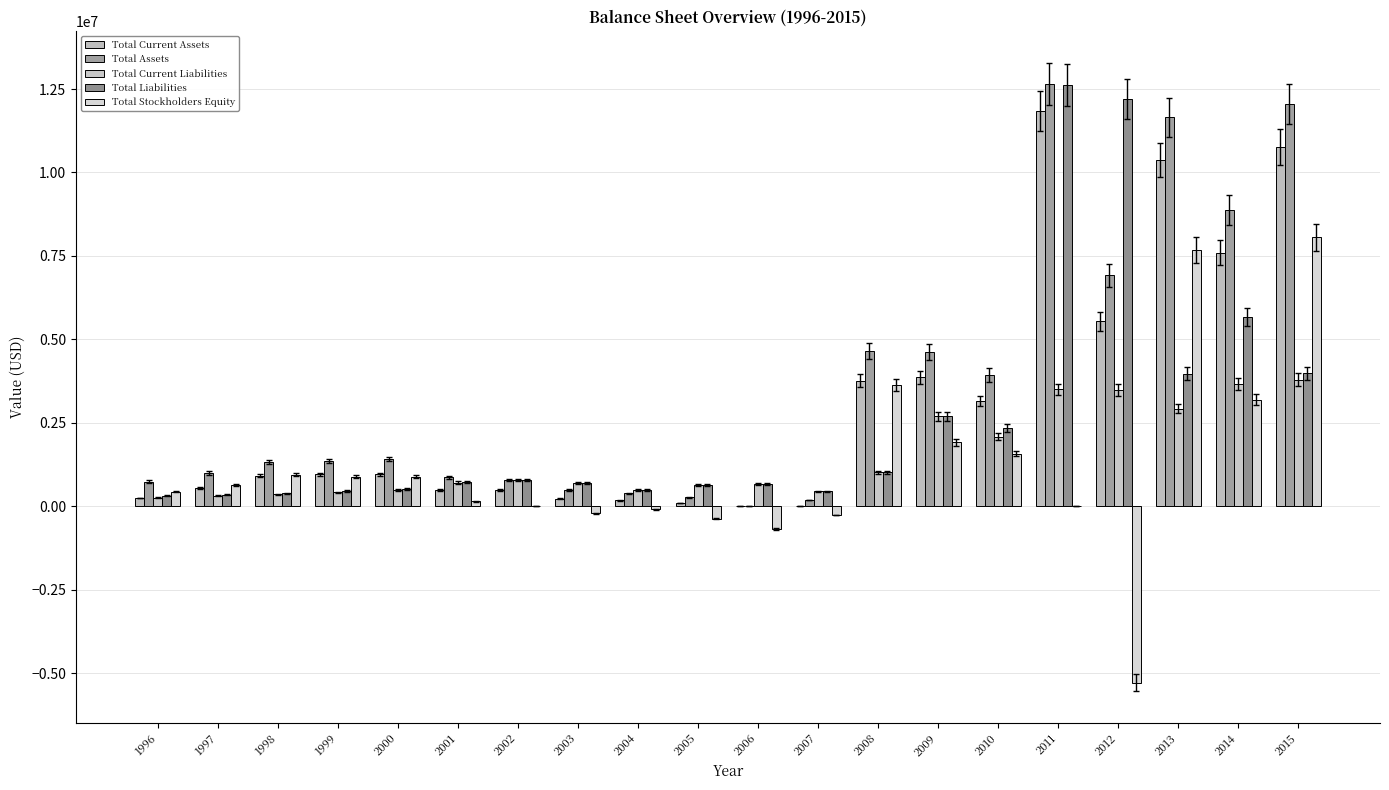

Reading left to right, transcribe all the data shown in this chart.

Total Current Assets: 1996=250000	1997=550000	1998=910000	1999=960000	2000=963036	2001=495443	2002=488926	2003=229687	2004=179928	2005=102972	2006=540	2007=3758	2008=3762009	2009=3870000	2010=3158000	2011=11835000	2012=5543000	2013=10376000	2014=7599000	2015=10763000
Total Assets: 1996=740000	1997=1000000	1998=1330000	1999=1350000	2000=1416470	2001=876235	2002=785689	2003=487166	2004=391919	2005=266544	2006=540	2007=183758	2008=4651383	2009=4620000	2010=3932000	2011=12650000	2012=6922000	2013=11651000	2014=8867000	2015=12047000
Total Current Liabilities: 1996=260000	1997=320000	1998=360000	1999=420000	2000=496274	2001=711682	2002=783499	2003=693040	2004=484623	2005=633339	2006=671053	2007=444823	2008=1013868	2009=2704000	2010=2090000	2011=3500000	2012=3486000	2013=2929000	2014=3659000	2015=3796000
Total Liabilities: 1996=310000	1997=350000	1998=390000	1999=460000	2000=524778	2001=725178	2002=790694	2003=696915	2004=484623	2005=633339	2006=671053	2007=444823	2008=1013868	2009=2704000	2010=2355000	2011=12631000	2012=12200000	2013=3975000	2014=5670000	2015=3988000
Total Stockholders Equity: 1996=440000	1997=650000	1998=940000	1999=890000	2000=891692	2001=151057	2002=-5005	2003=-209749	2004=-92704	2005=-366795	2006=-670513	2007=-261065	2008=3637515	2009=1916000	2010=1577000	2011=19000	2012=-5278000	2013=7676000	2014=3197000	2015=8059000